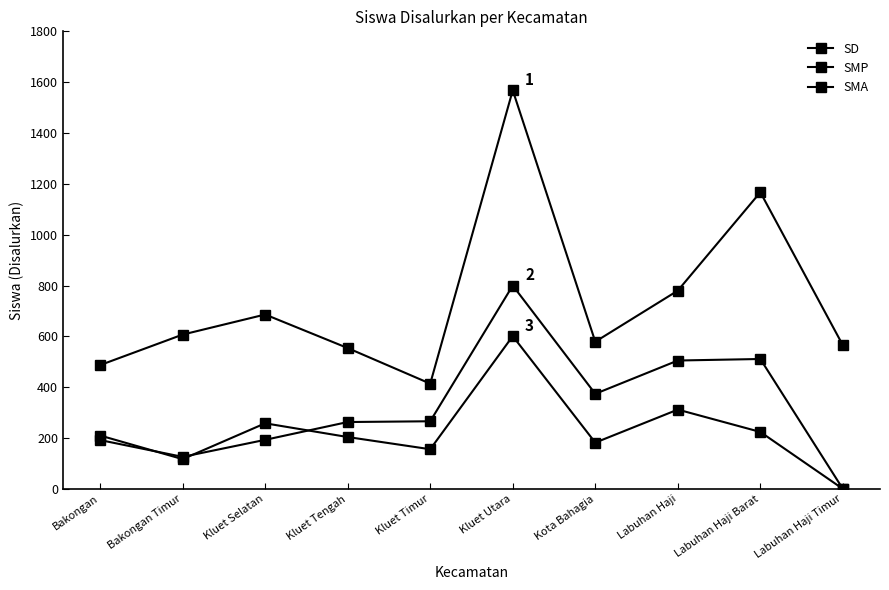

Reading left to right, what are all the values shown in this chart?

SD: 487	607	686	554	414	1568	579	780	1167	565
SMP: 192	126	193	263	266	800	374	505	511	0
SMA: 210	117	258	204	156	601	182	312	224	0